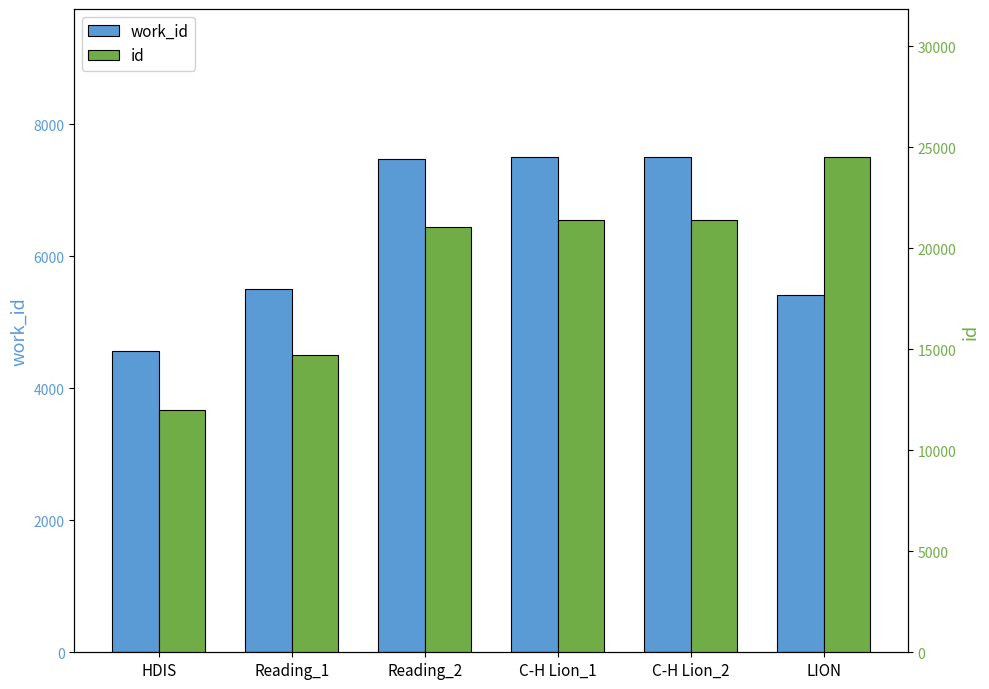

Read the work_id value at C-H Lion_2, to the nearest 100.

7500